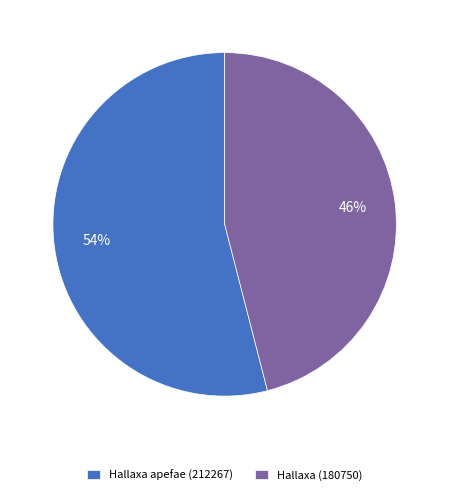

Which slice is the largest?

Hallaxa apefae (212267)